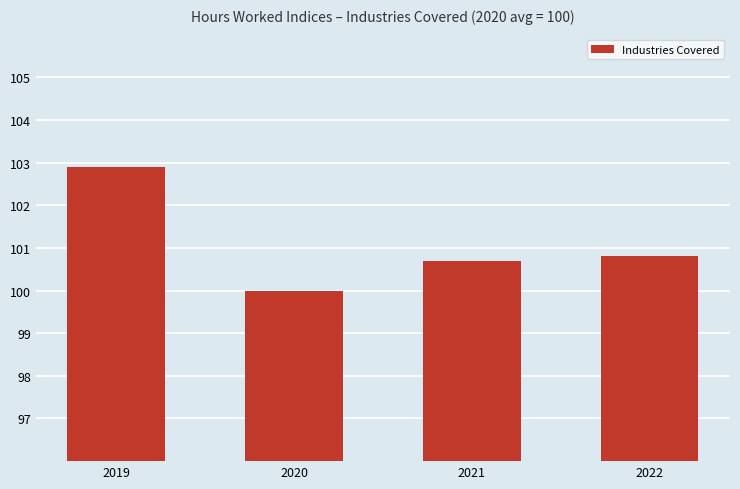

Which label corresponds to the largest value in the chart?

2019